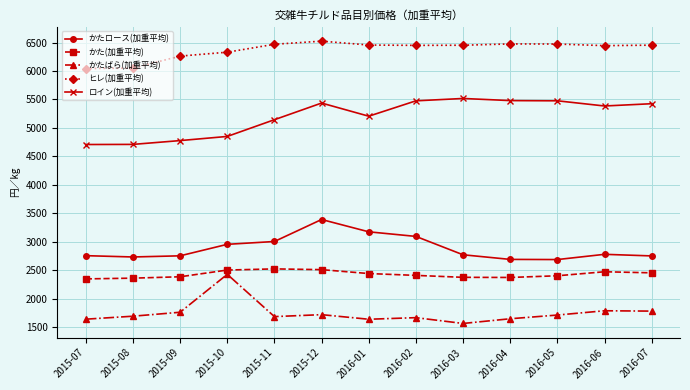

Is the value of かたばら(加重平均) at 2015-10 greater than the value of ロイン(加重平均) at 2015-08?

No